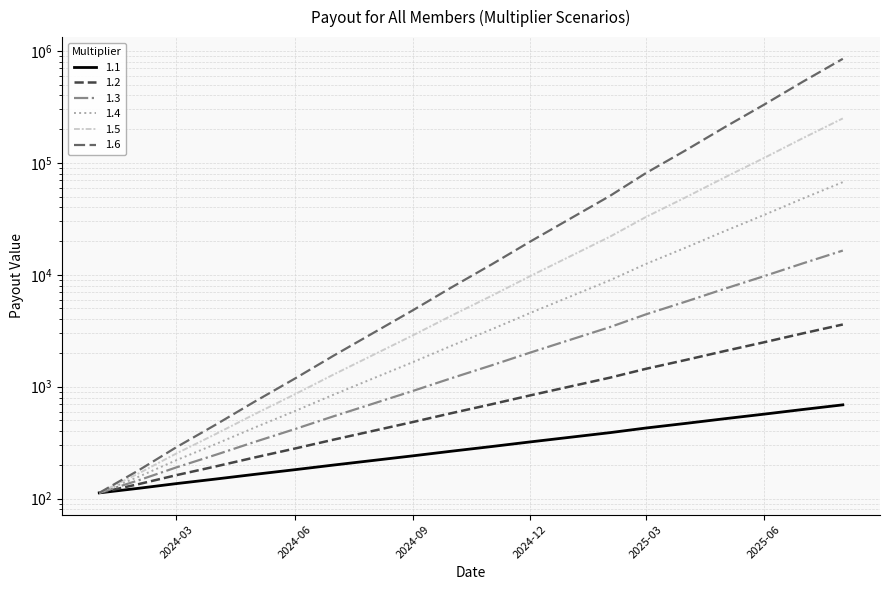

True or false: 1.6 and 1.4 cross at least once.

False